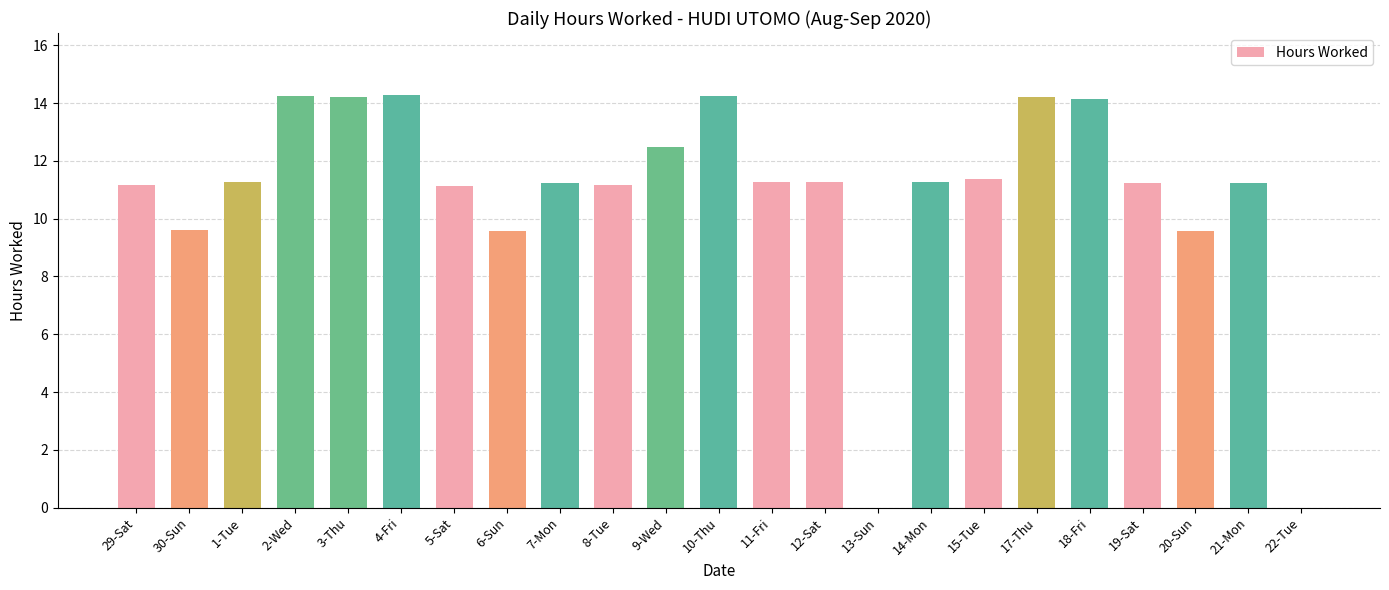

What is the greatest value displayed?

14.3